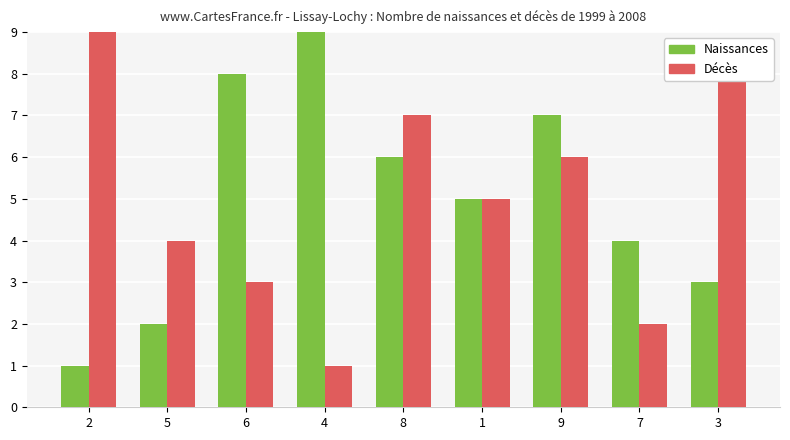

What are all the series names shown in the legend?

Naissances, Décès